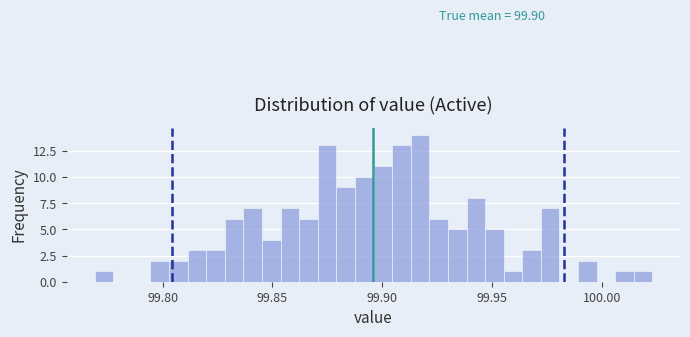

Around what value on the x-axis is the tallest bar? Give the approximate position of its centre, as read against the axis.

99.915